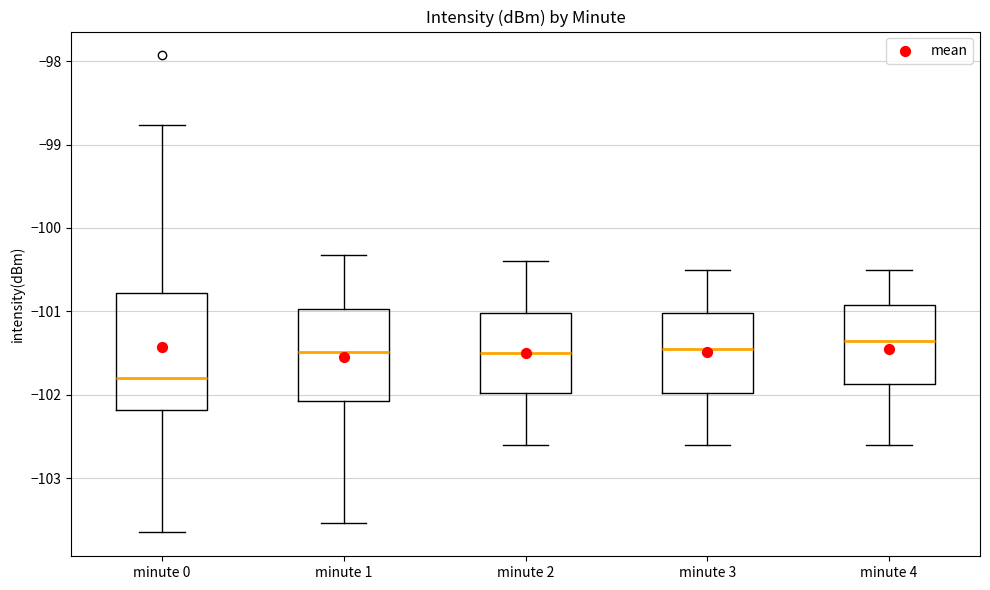

Reading left to right, transcribe this box plot: for each box, give where its median line is, the range the box spans, and where its two whiskers end, as read against the y-axis. The values are not printed on the chart, so give them approximately, as read against the axis.

minute 0: median -101.8, box -102.2 to -100.8, whiskers -103.7 to -98.8
minute 1: median -101.5, box -102.1 to -101.0, whiskers -103.5 to -100.3
minute 2: median -101.5, box -102.0 to -101.0, whiskers -102.6 to -100.4
minute 3: median -101.4, box -102.0 to -101.0, whiskers -102.6 to -100.5
minute 4: median -101.3, box -101.9 to -100.9, whiskers -102.6 to -100.5